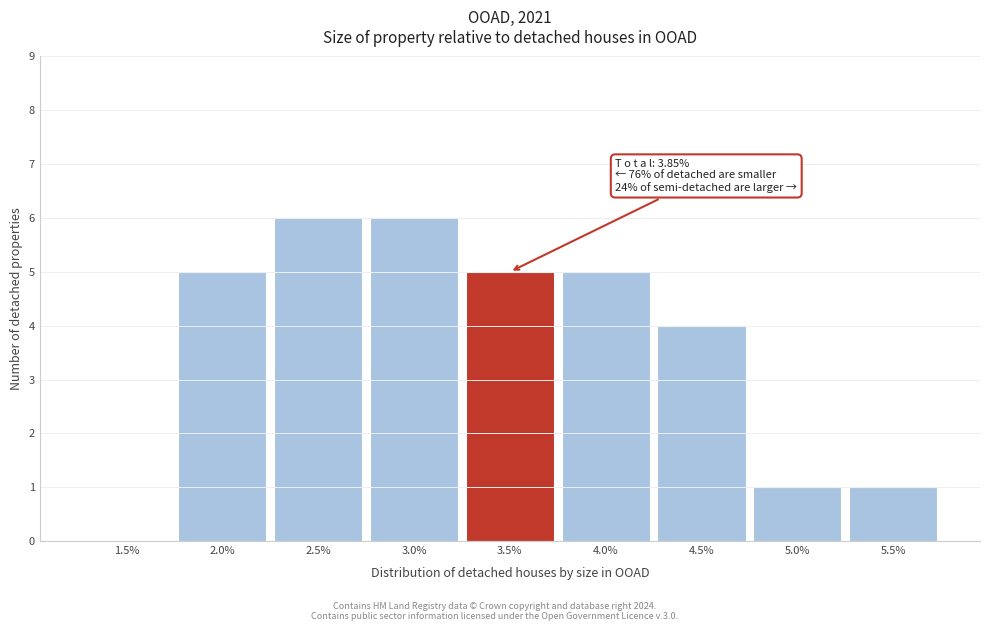

Reading left to right, extract all data points from this chart.

1.5%=0	2.0%=5	2.5%=6	3.0%=6	3.5%=5	4.0%=5	4.5%=4	5.0%=1	5.5%=1